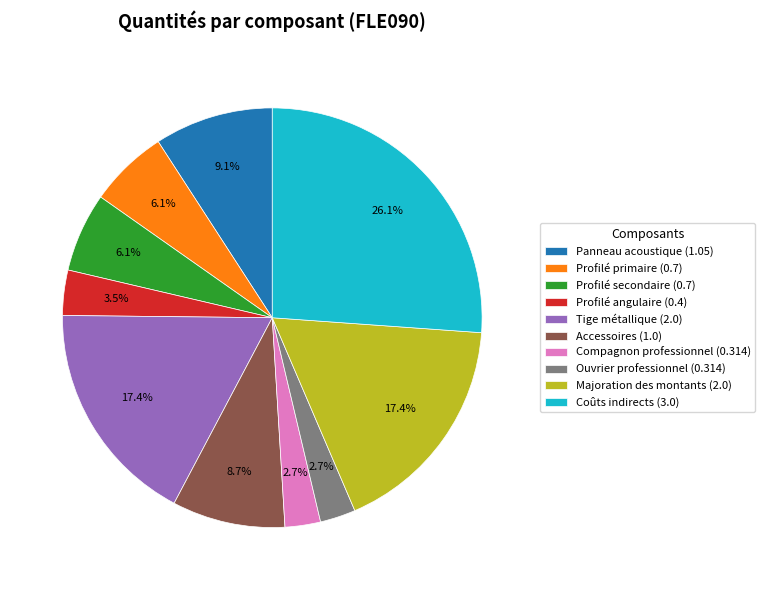

How much of the chart is everything except Profilé angulaire (0.4)?

96.5%